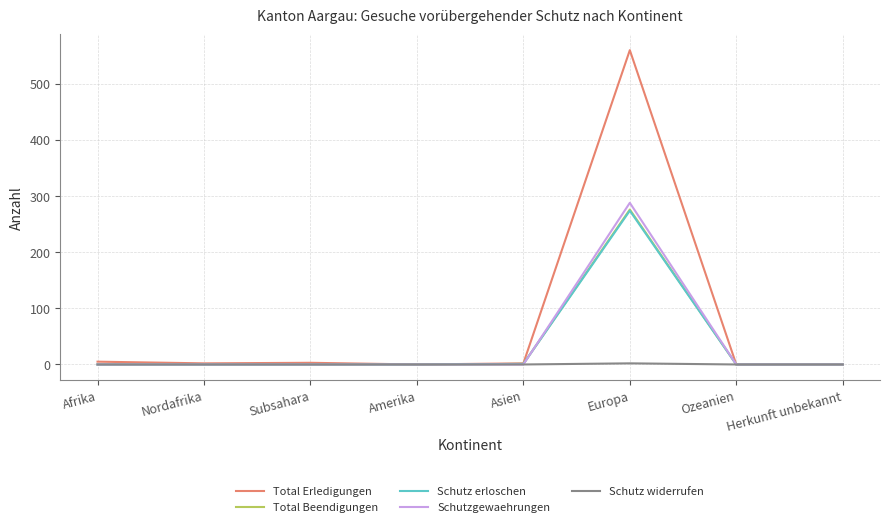

What is the maximum value shown in the chart?

560